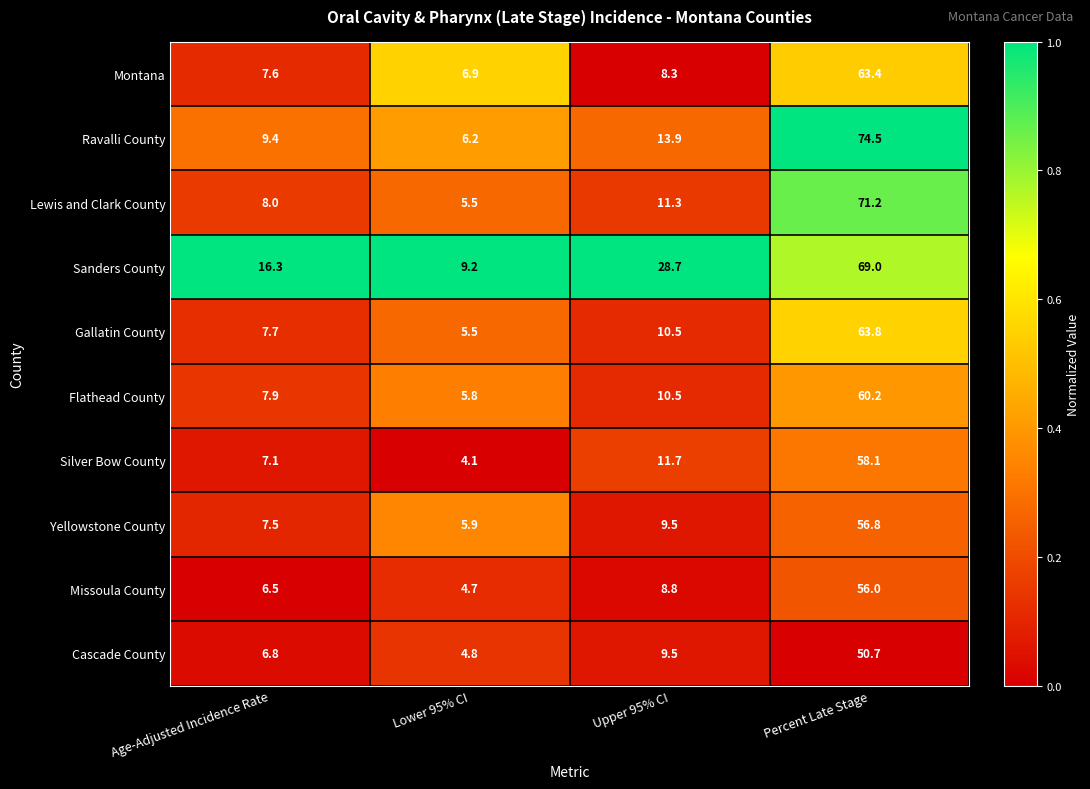

What is the sum of all Yellowstone County values?

79.7